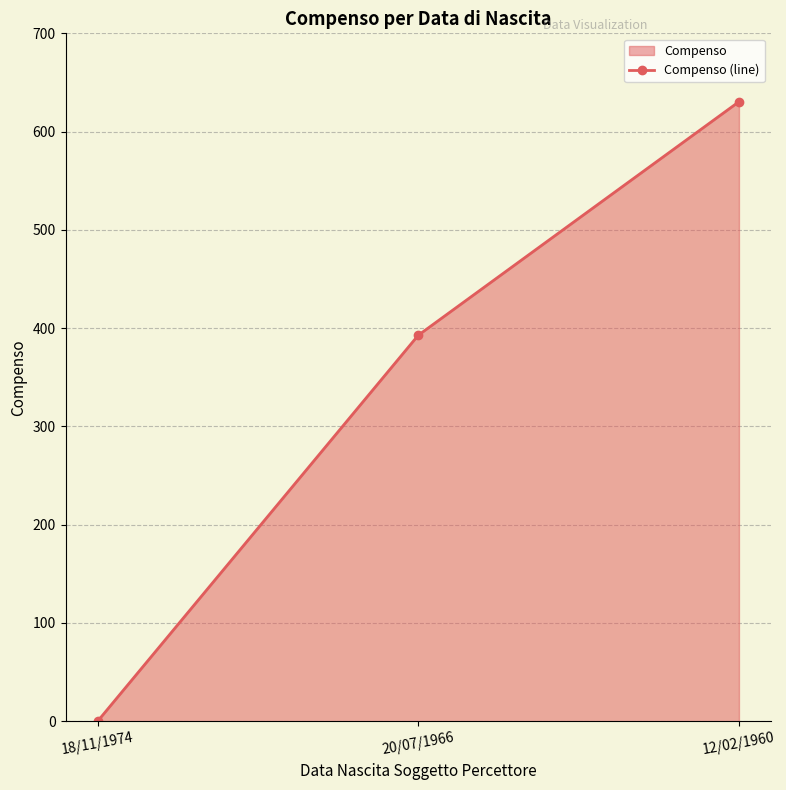

What is the greatest value displayed?

630.4